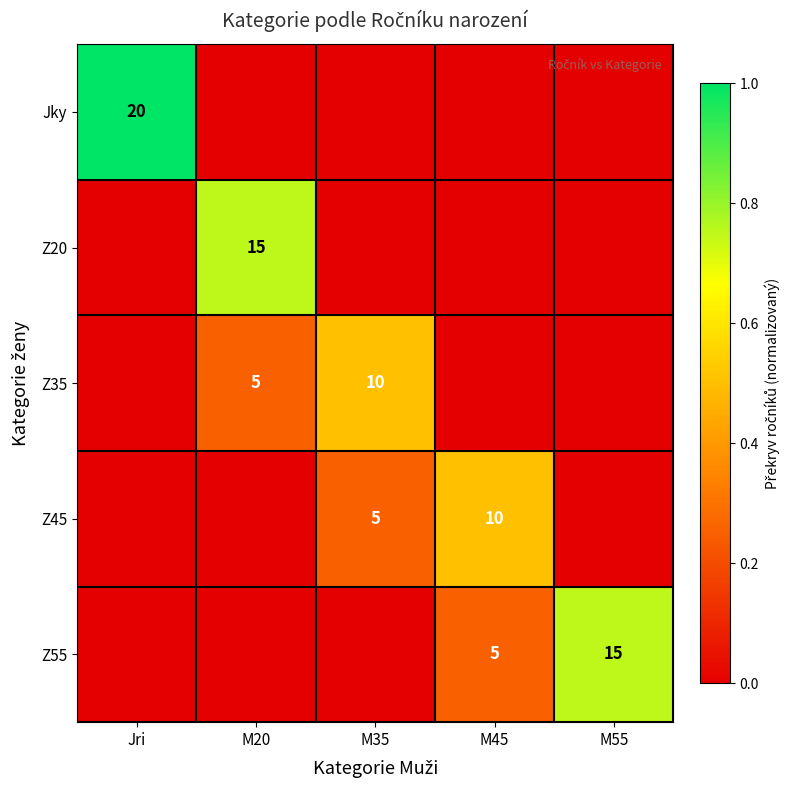

Between M35 and M55, which is larger?

M35